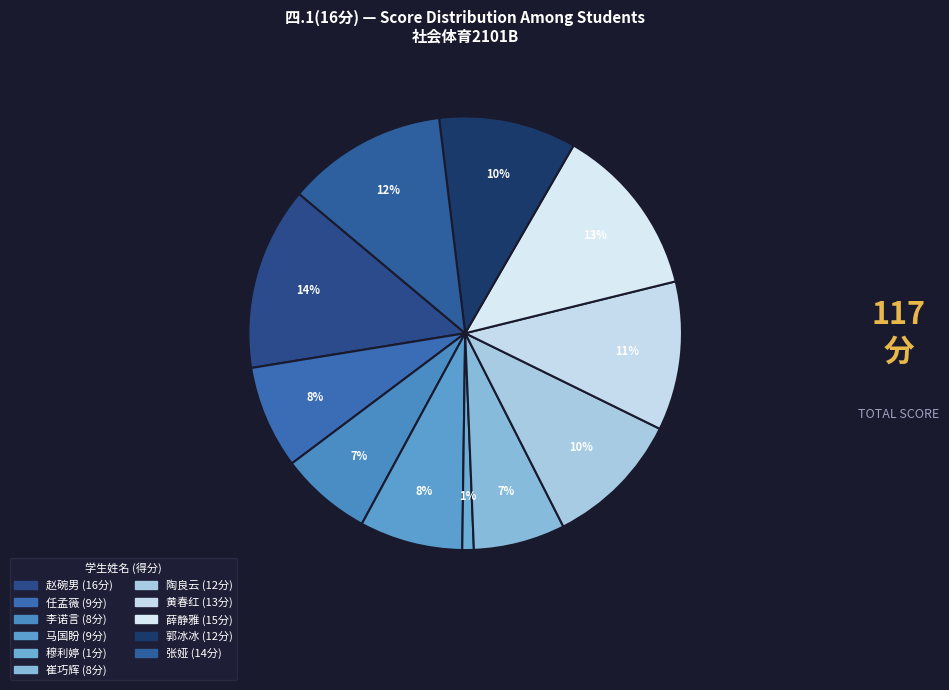

Is there any slice that represents more than half of the pie?

No